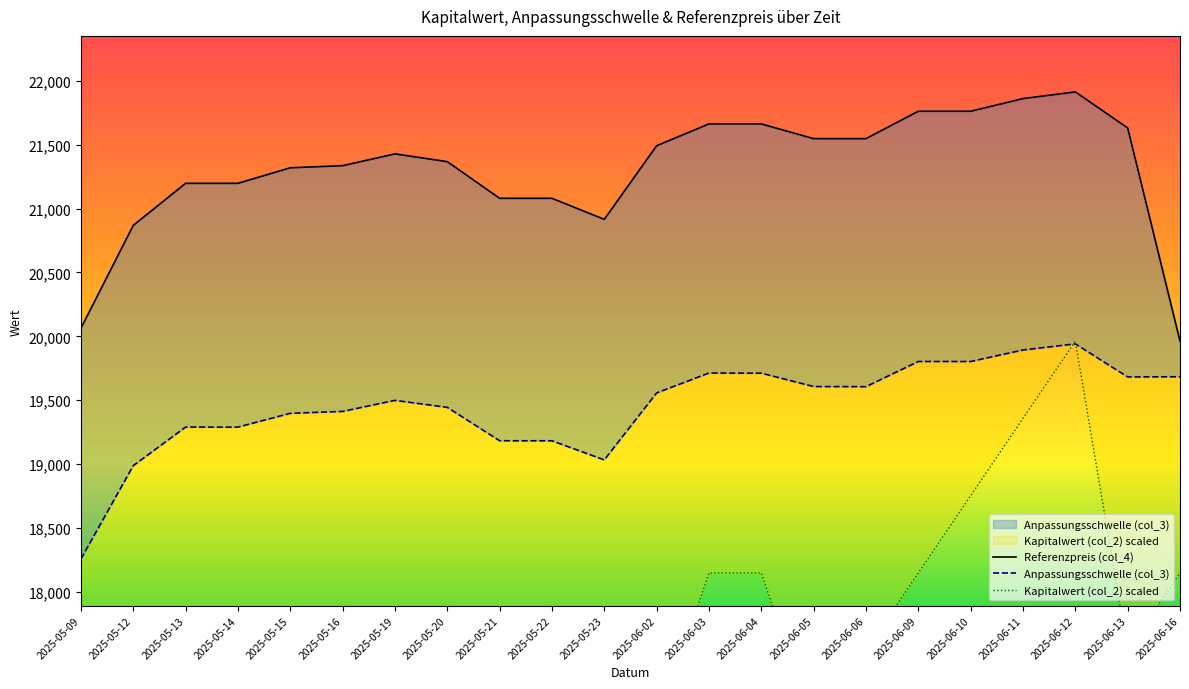

List the series in order of their peak value, lowest first.

Anpassungsschwelle (col_3), Kapitalwert (col_2) scaled, Referenzpreis (col_4)